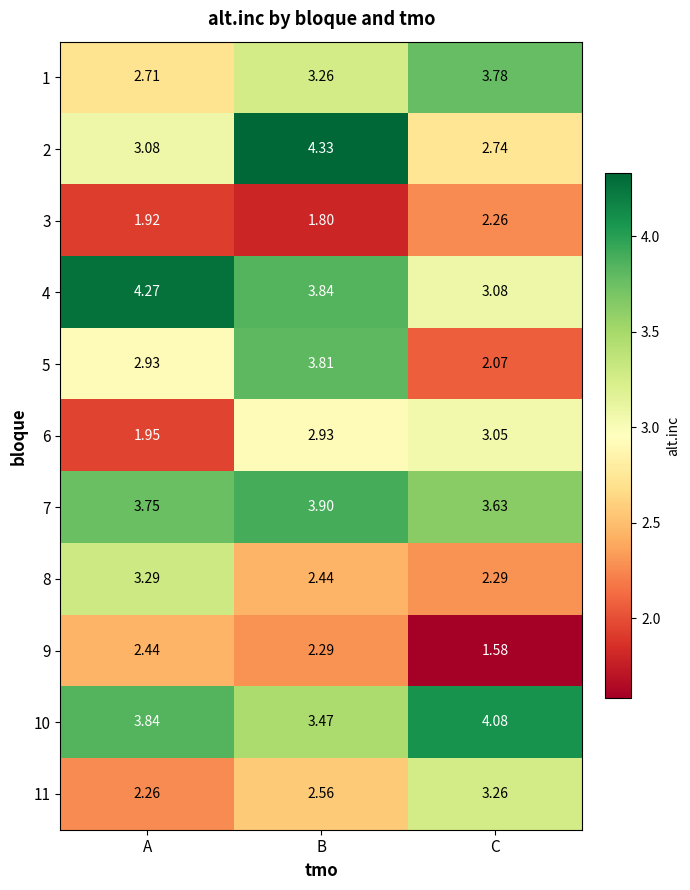

Which series has the largest range (max minus min)?

5